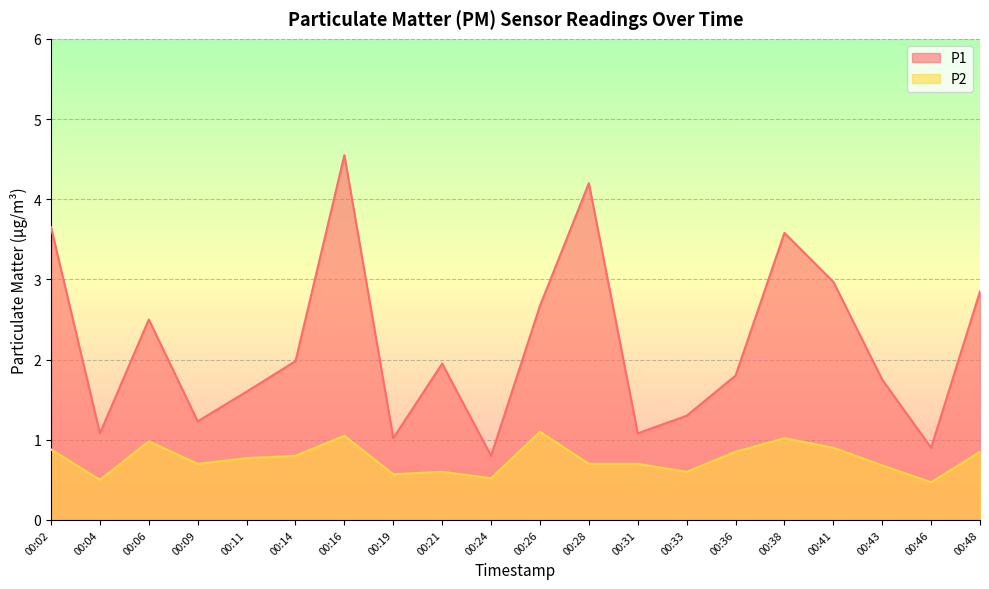

The P1 series shows 3.6 at 00:02. True or false?

True